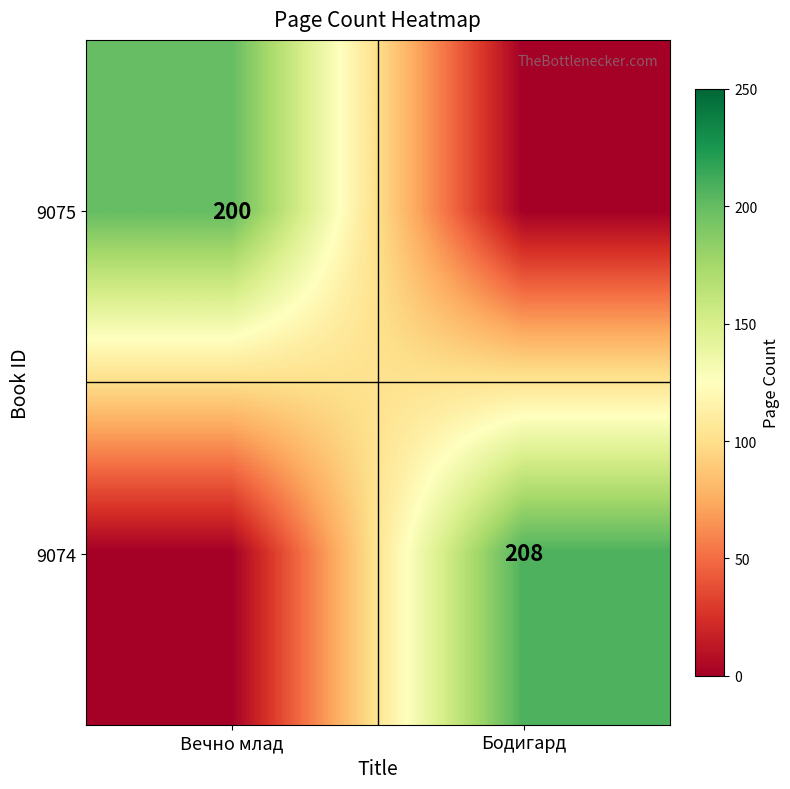

Count the number of categories in the chart.

2